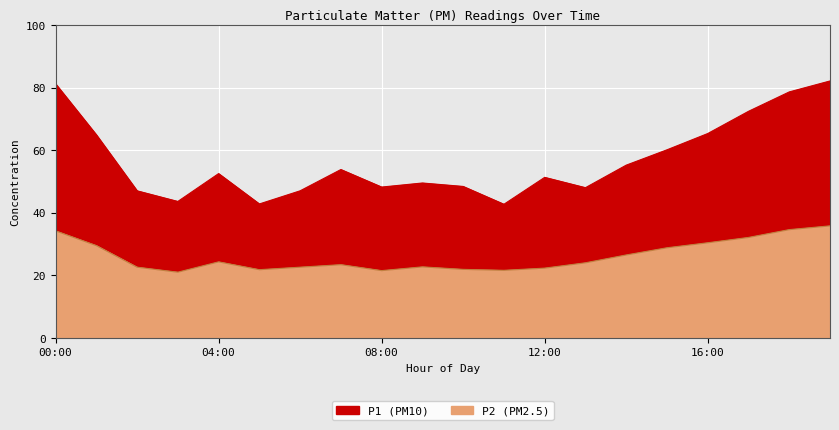

What is the label of the 13th point from the left?

12:00